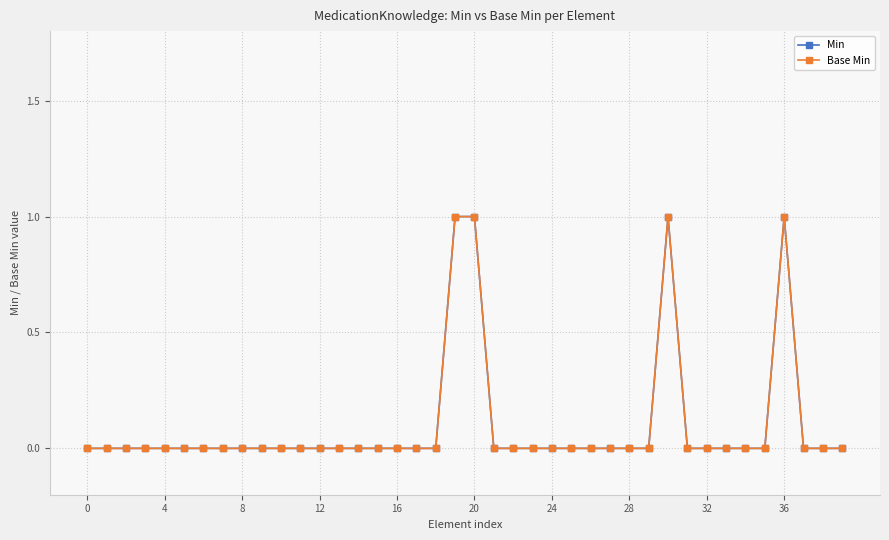

Does the chart have visible grid lines?

Yes